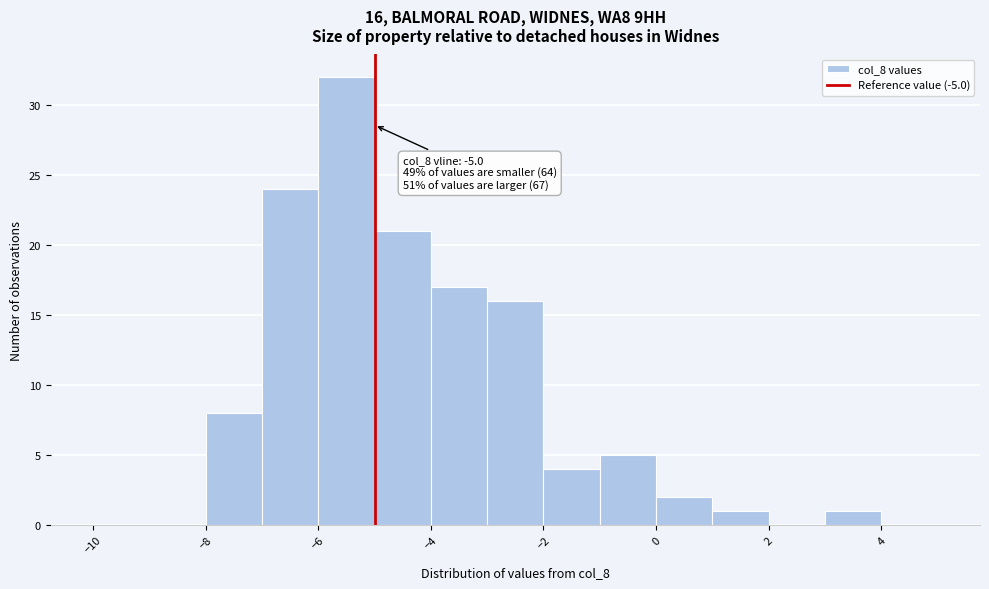

Which range on the x-axis has the tallest bar?

-6 to -5